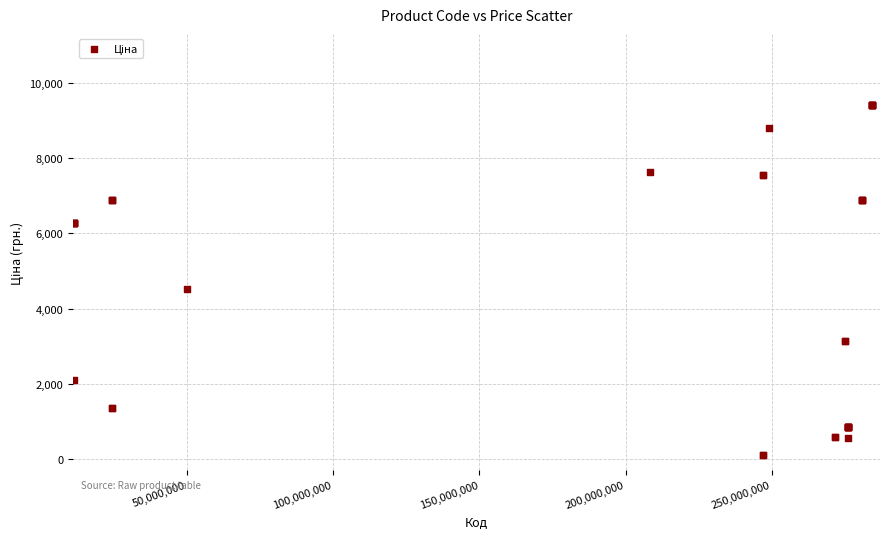

What Y value in the scatter plot is closest to 4765?

4531.4